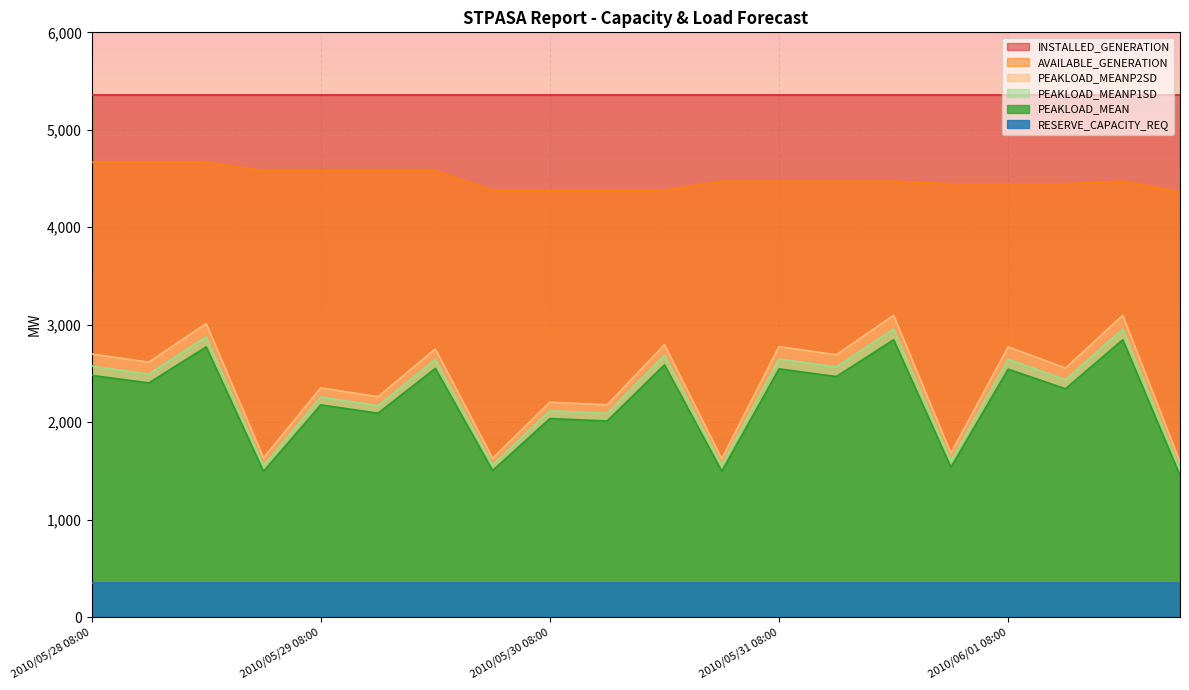

Which series has the largest range (max minus min)?

PEAKLOAD_MEANP2SD